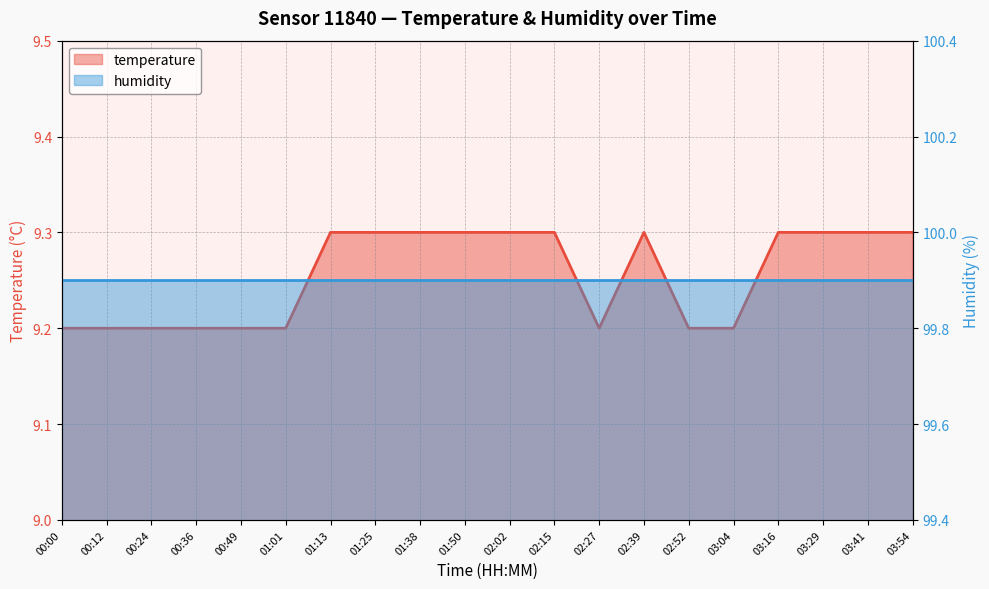

At which label is the value closest to 9?

00:00